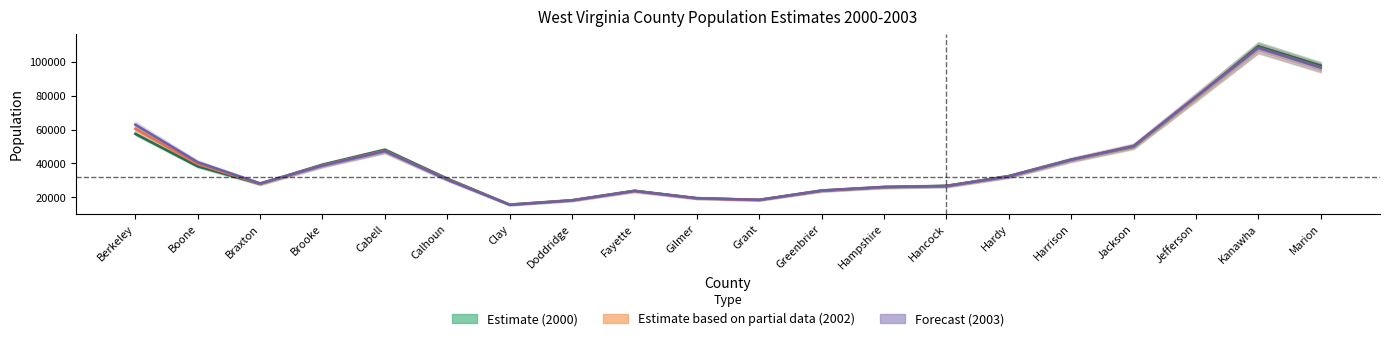

Which series ends up on top after the final intersection of POPESTIMATE2000 and POPESTIMATE2003?

POPESTIMATE2000